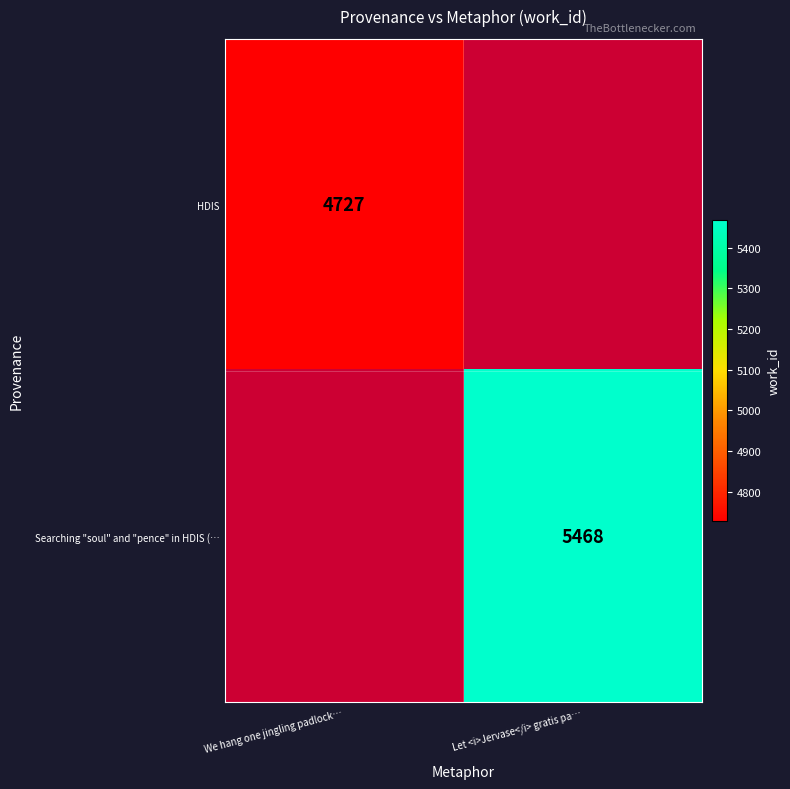

True or false: HDIS has a value of 8346 at We hang one jingling padlock….

False